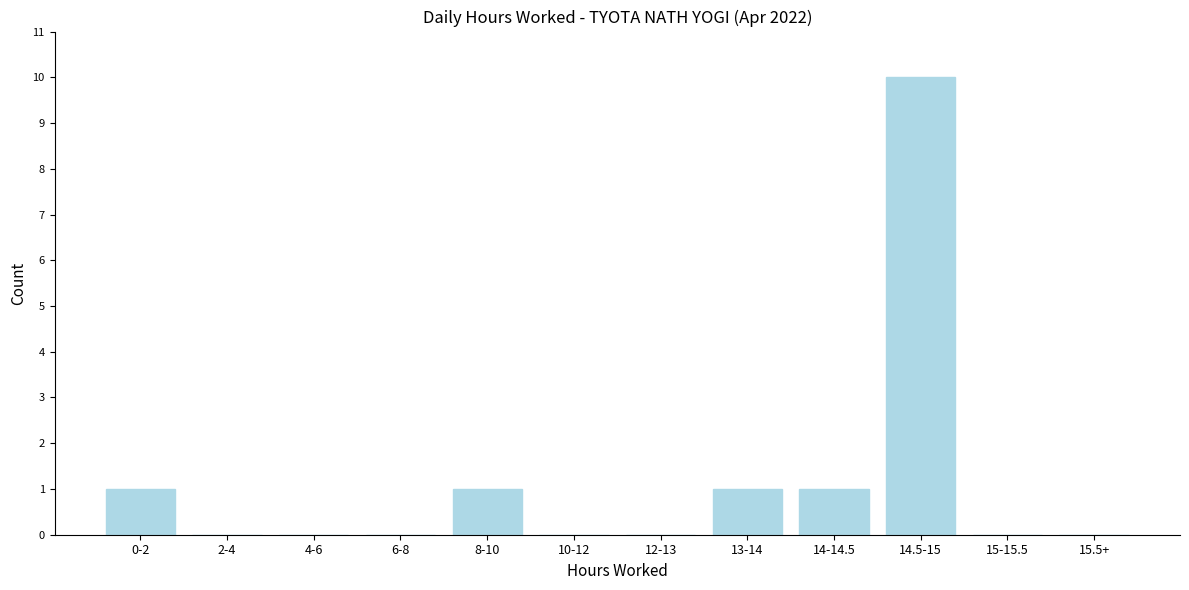

Reading right to left, transcribe all the data shown in this chart.

15.5+=0	15-15.5=0	14.5-15=10	14-14.5=1	13-14=1	12-13=0	10-12=0	8-10=1	6-8=0	4-6=0	2-4=0	0-2=1